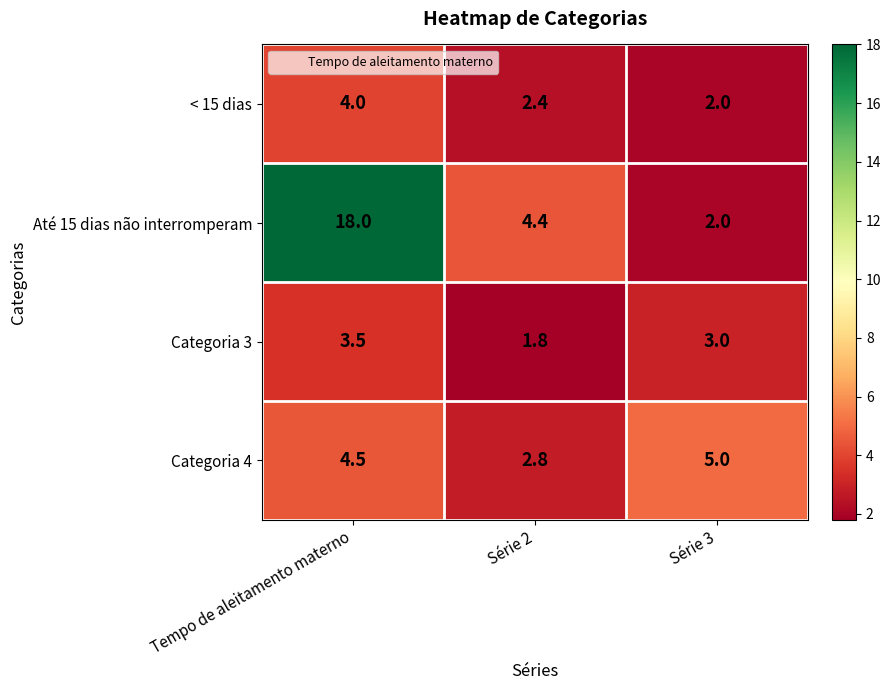

Which series has the largest total across all categories?

Até 15 dias não interromperam